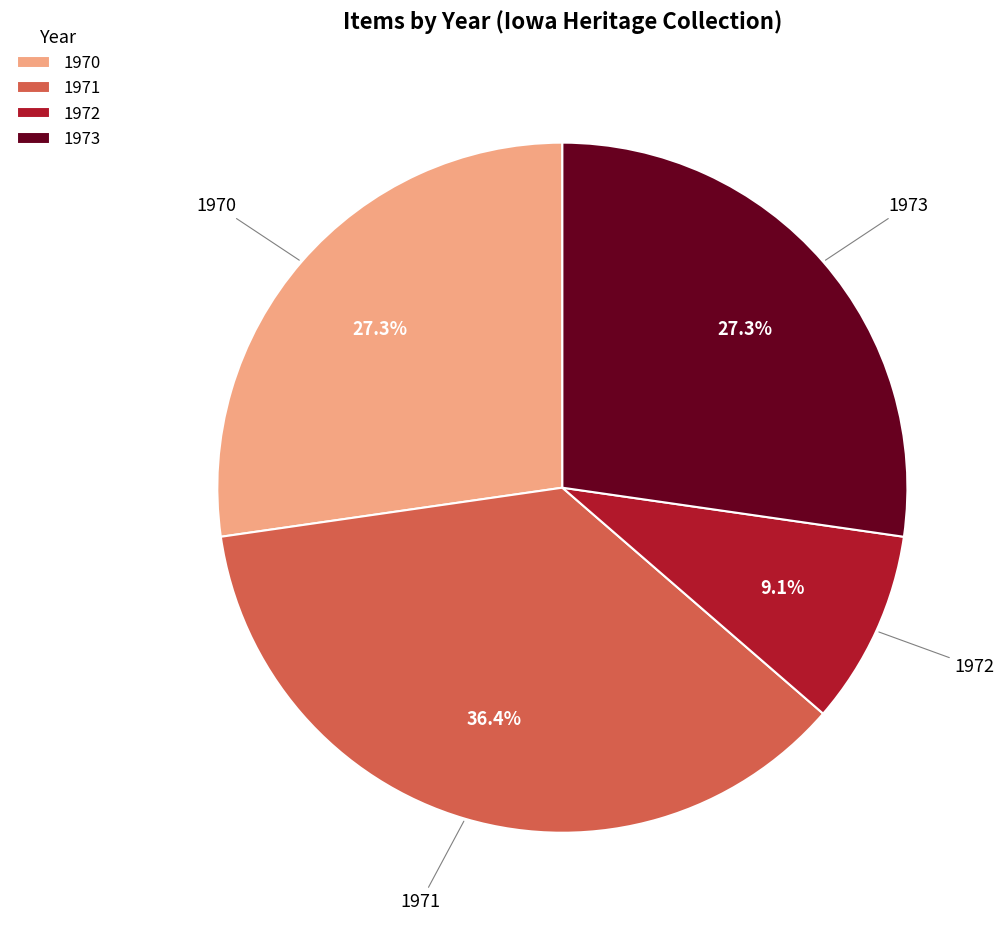

Which has a higher value, 1971 or 1973?

1971